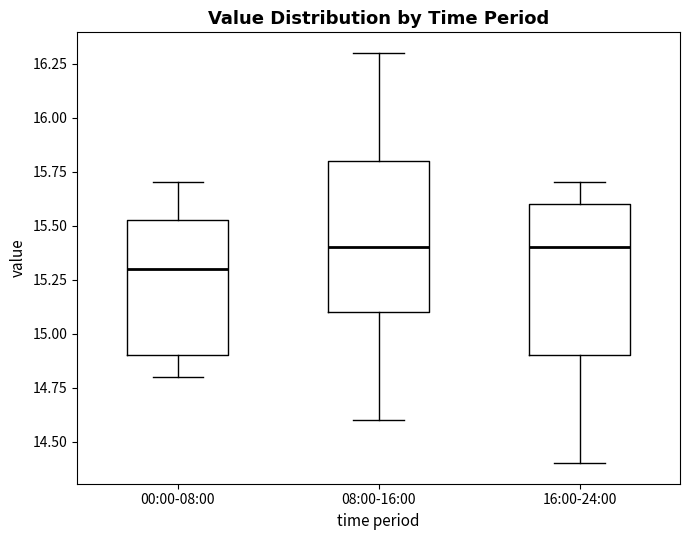

Where does the median line of the box for 00:00-08:00 sit on the y-axis? The values are not printed on the chart, so give them approximately, as read against the axis.

15.30